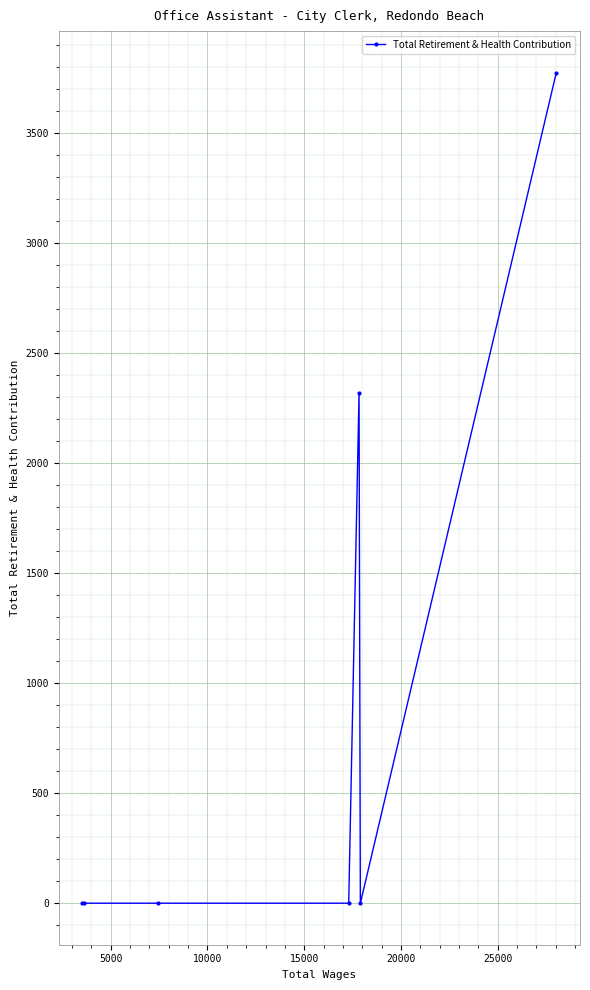

What is the greatest value displayed?

3773